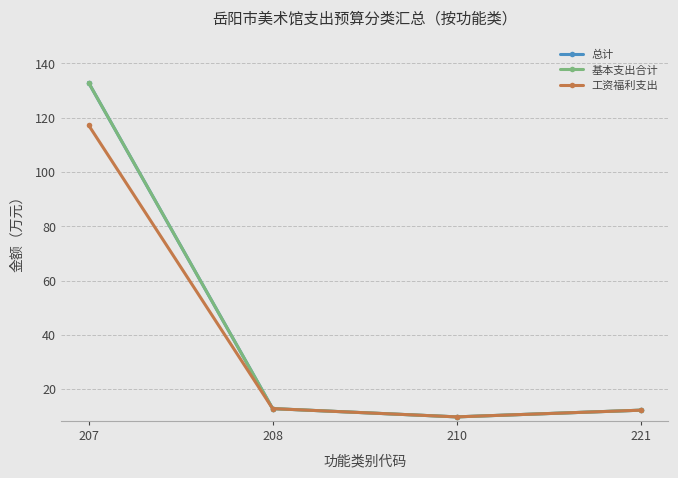

Is this an area chart (filled region under the line)?

No